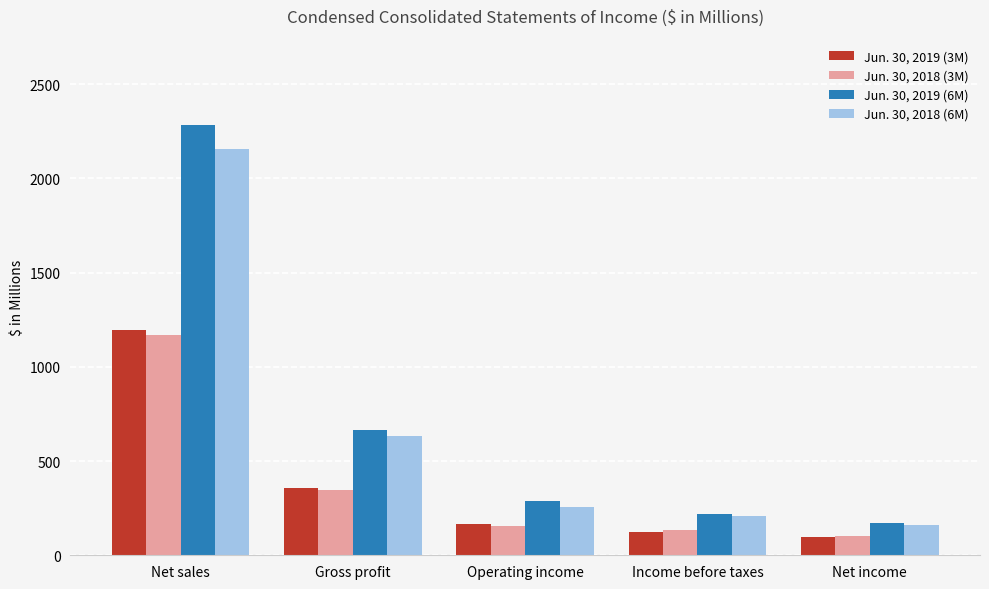

True or false: Jun. 30, 2018 (3M) has a value of 134.0 at Income before taxes.

True